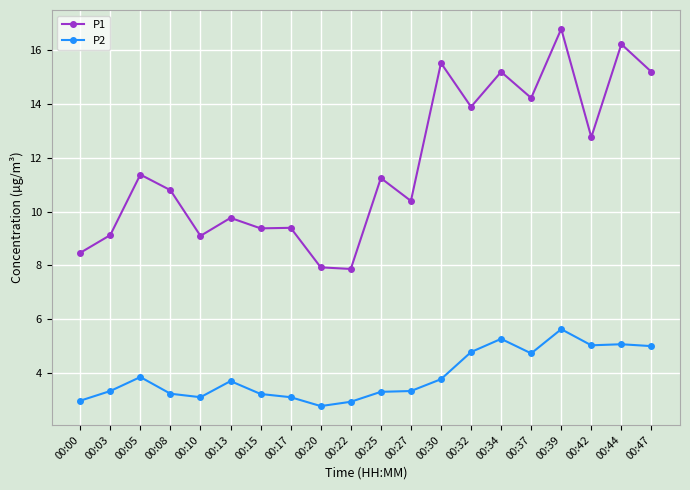

Rank the series by their average value, from lowest to highest.

P2, P1